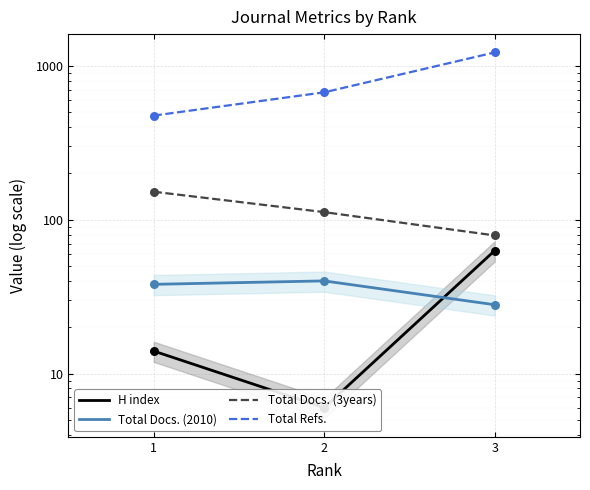

Which series has the widest spread of Y values?

Total Refs.